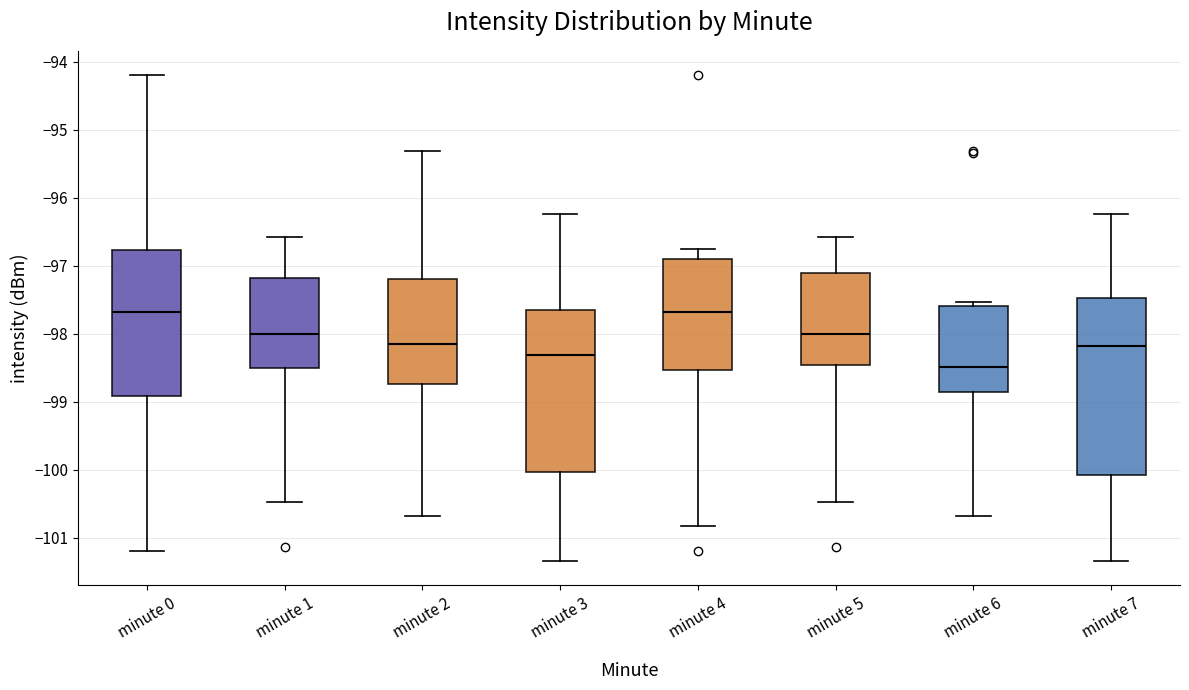

Reading left to right, transcribe this box plot: for each box, give where its median line is, the range the box spans, and where its two whiskers end, as read against the y-axis. The values are not printed on the chart, so give them approximately, as read against the axis.

minute 0: median -97.7, box -98.9 to -96.8, whiskers -101.2 to -94.2
minute 1: median -98.0, box -98.5 to -97.2, whiskers -100.5 to -96.6
minute 2: median -98.1, box -98.7 to -97.2, whiskers -100.7 to -95.3
minute 3: median -98.3, box -100.0 to -97.6, whiskers -101.3 to -96.2
minute 4: median -97.7, box -98.5 to -96.9, whiskers -100.8 to -96.8
minute 5: median -98.0, box -98.5 to -97.1, whiskers -100.5 to -96.6
minute 6: median -98.5, box -98.9 to -97.6, whiskers -100.7 to -97.5
minute 7: median -98.2, box -100.1 to -97.5, whiskers -101.3 to -96.2